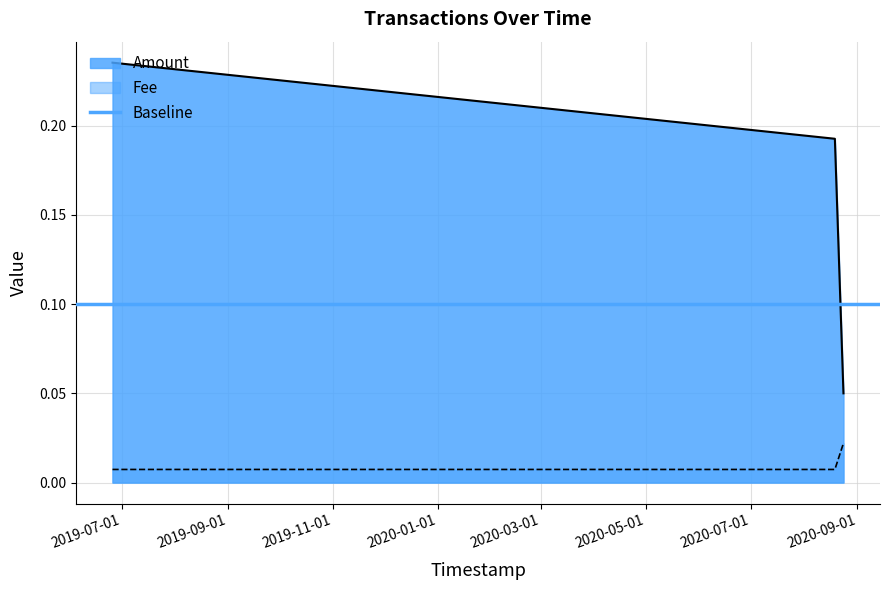

How many Fee values are between 0 and 1?

3